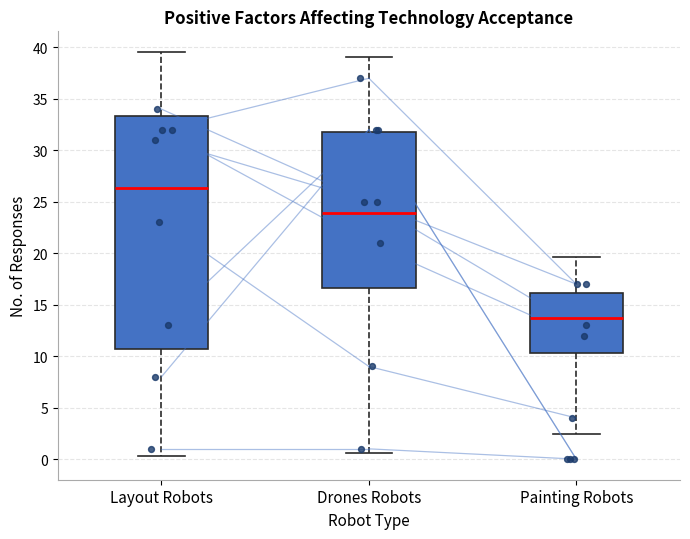

Comparing the boxes themselves (not the whiskers), which one is the tallest?

Layout Robots